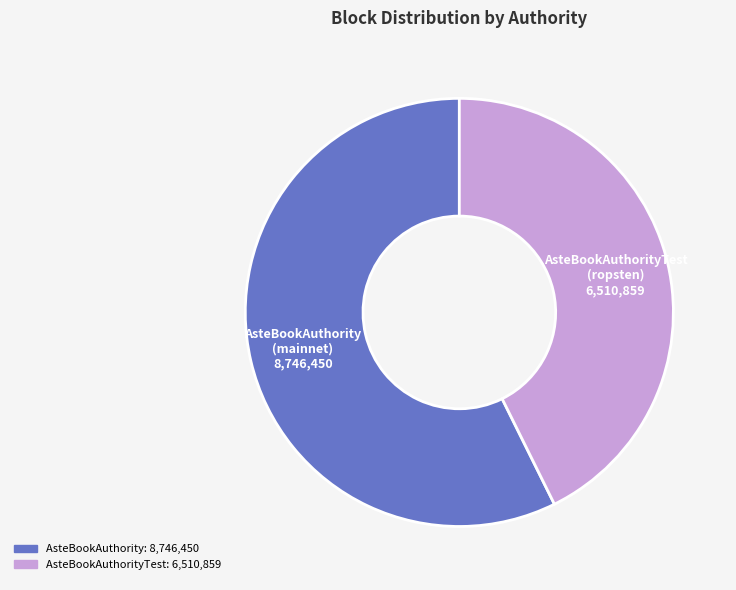

Is there a majority slice in this chart?

Yes